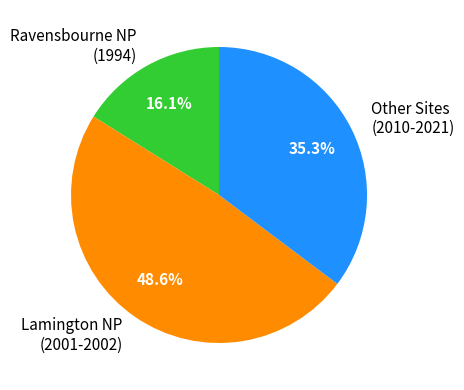

Between Other Sites (2010-2021) and Lamington NP (2001-2002), which is larger?

Lamington NP (2001-2002)